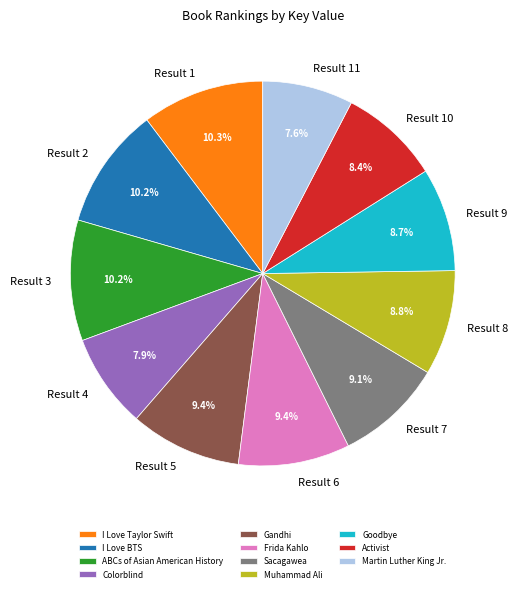

Which has a higher value, Martin Luther King Jr. or I Love BTS?

I Love BTS